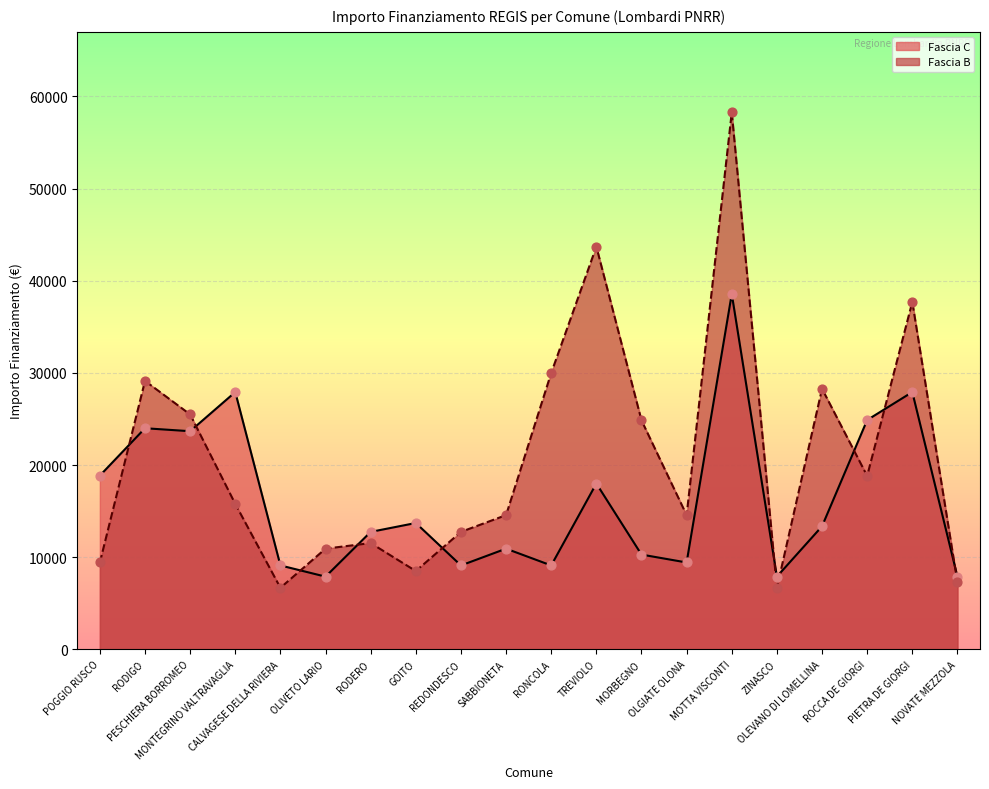

At which category is the sum across all series the highest?

MOTTA VISCONTI